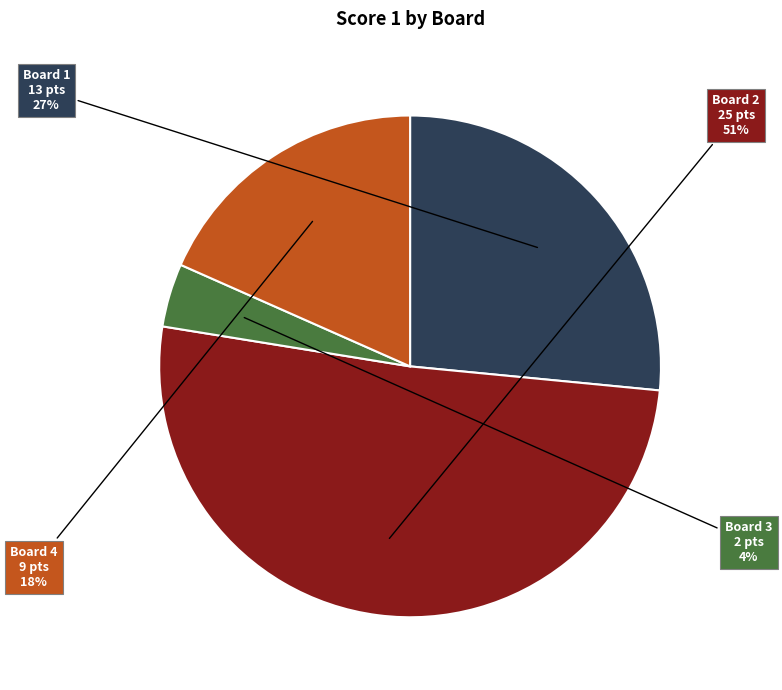

To the nearest percent, what portion does Board 3 represent?

4%